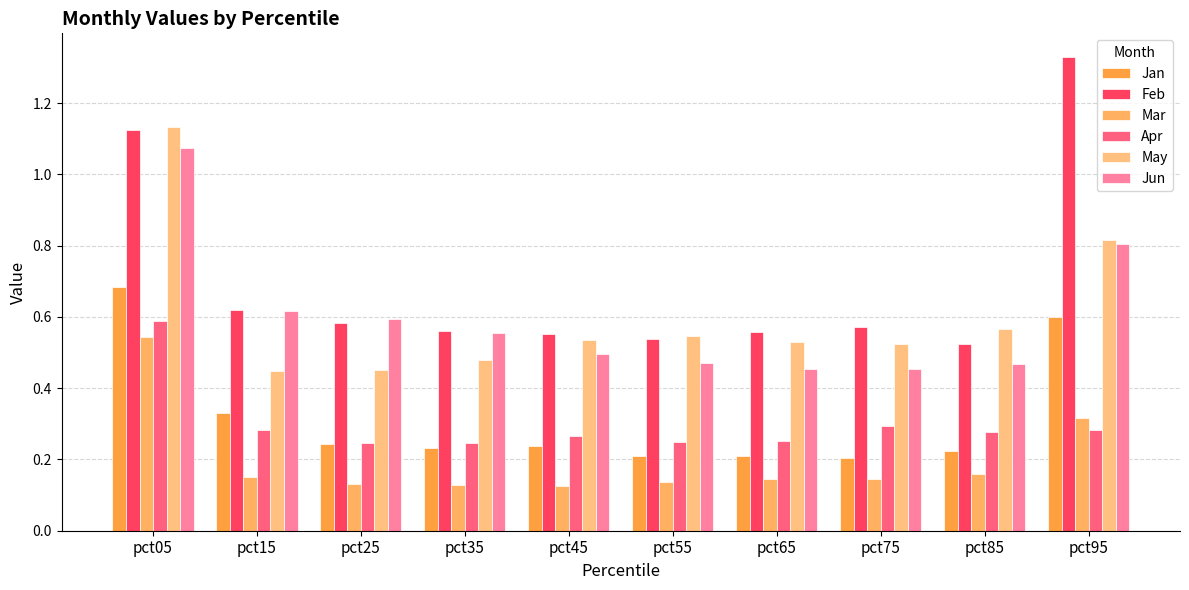

How many groups of bars are there?

10